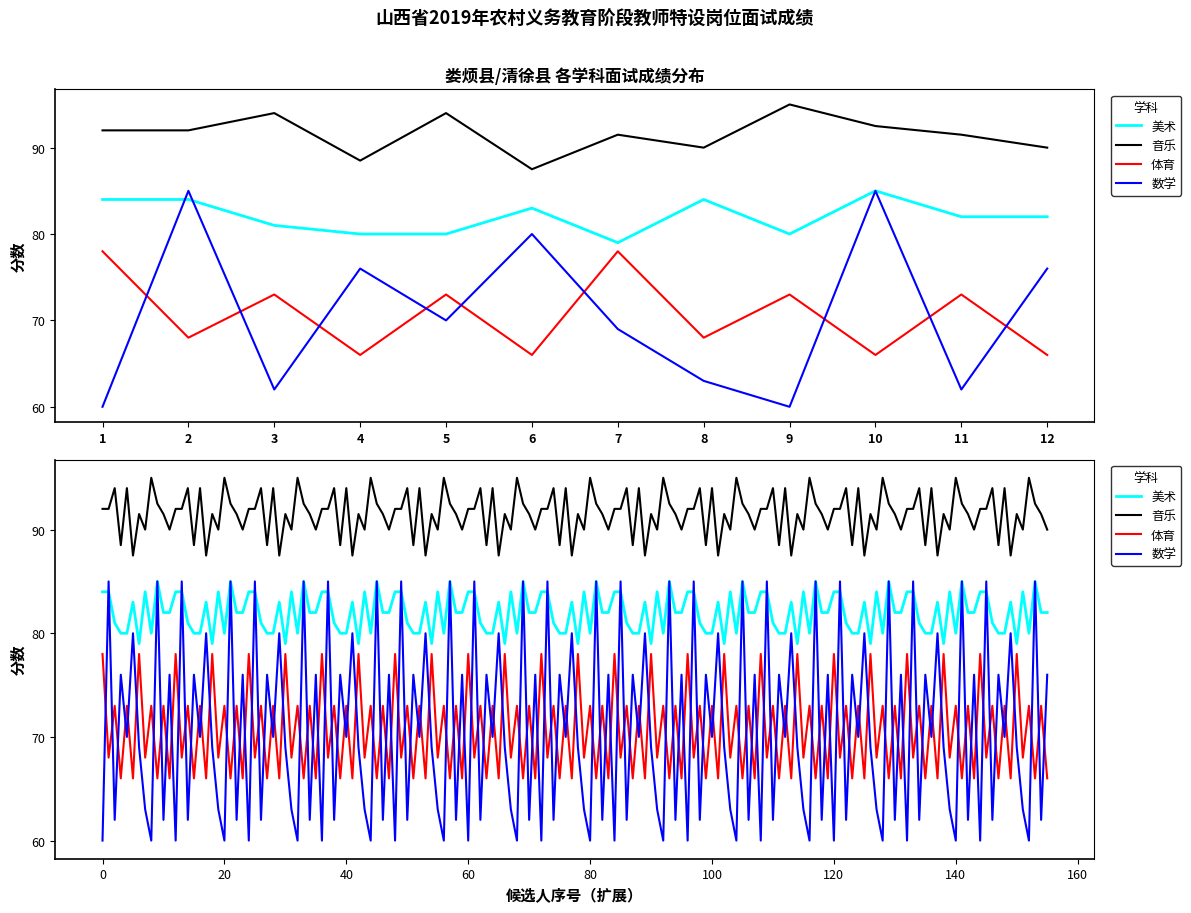

Where is 体育 nearest to the value 72?

3